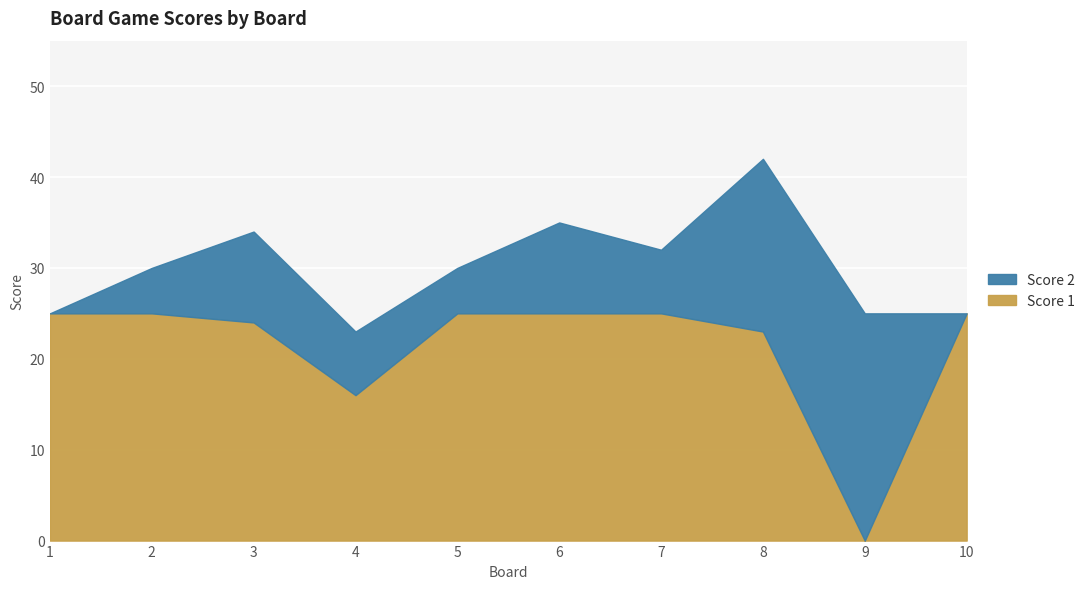

Which has a higher value, 6 or 10?

6